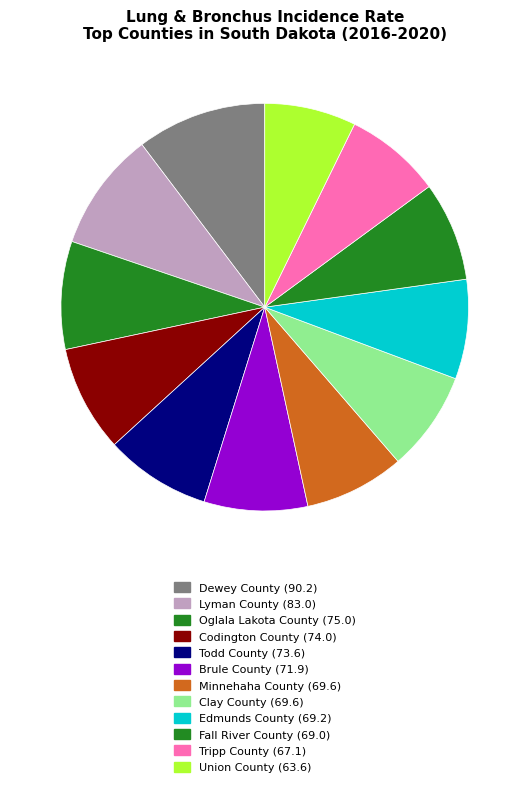

What is the smallest slice in the pie chart?

Union County (63.6)